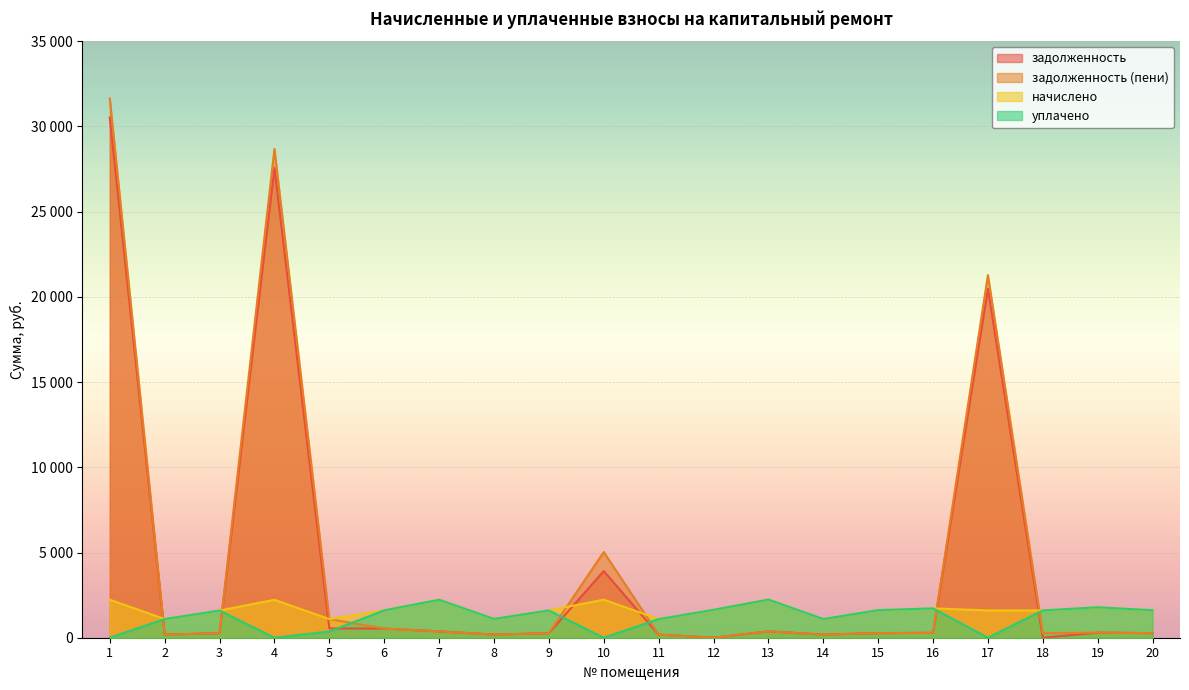

Between 16 and 20, which series saw the biggest shift?

начислено